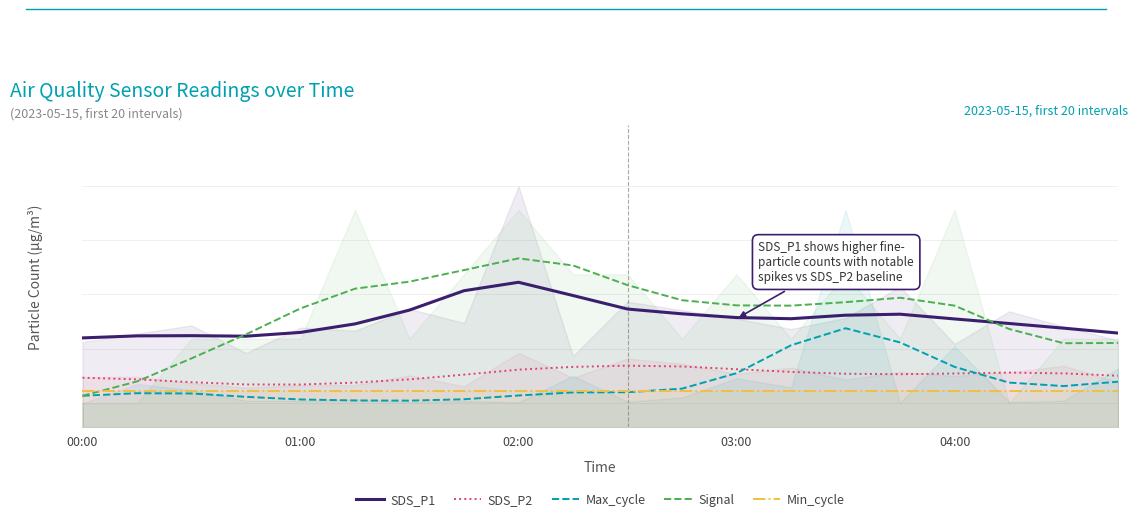

In Signal, how many points are lower than both neighbors (excluding endpoints)?

2